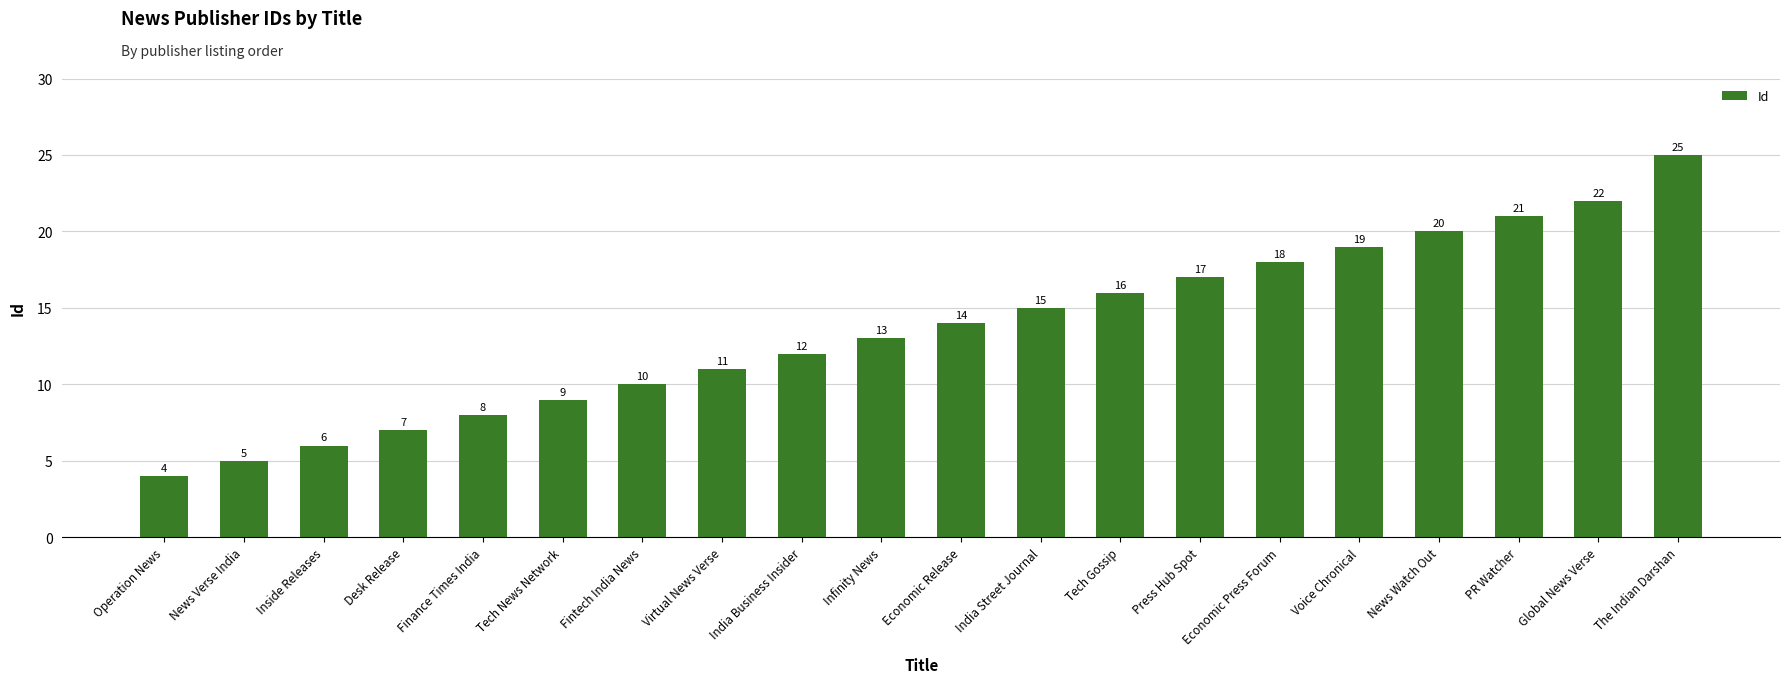

At which label is the value closest to 14?

Economic Release